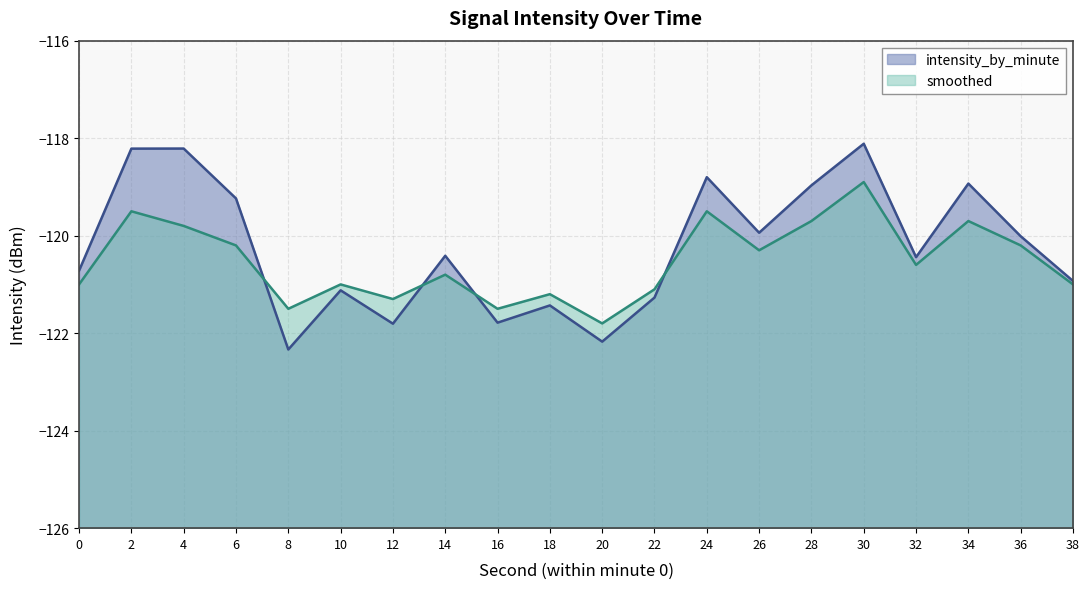

At which label does intensity_by_minute reach its minimum?

8